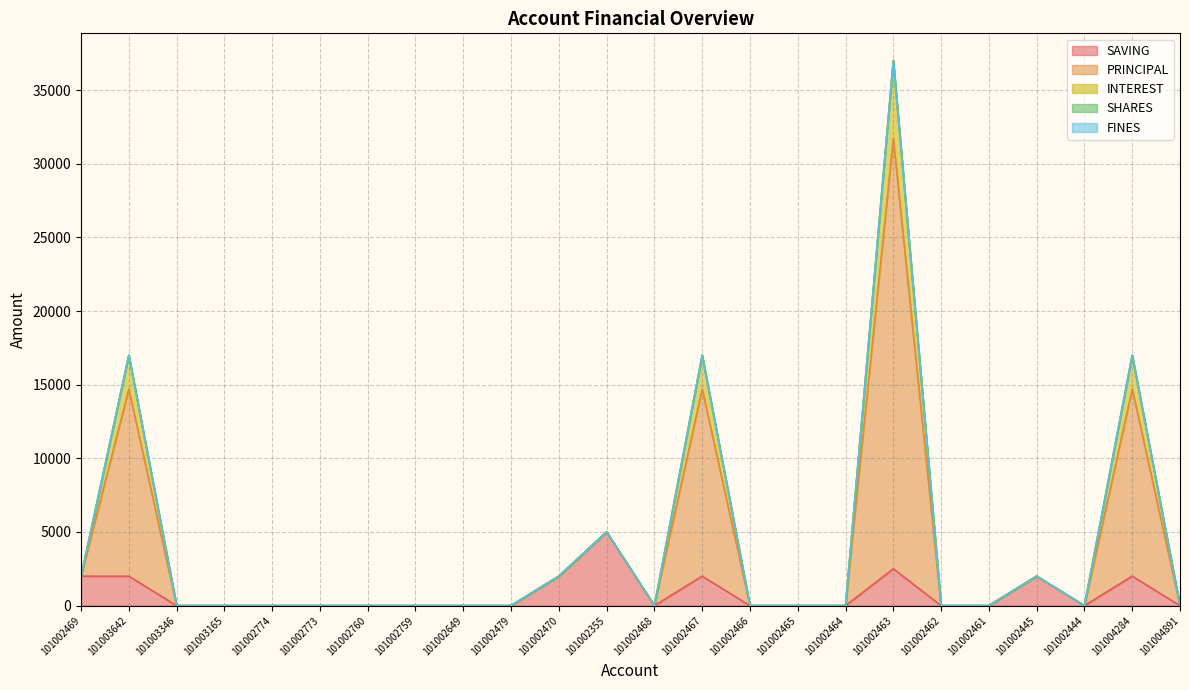

True or false: SAVING and INTEREST intersect in this chart.

False